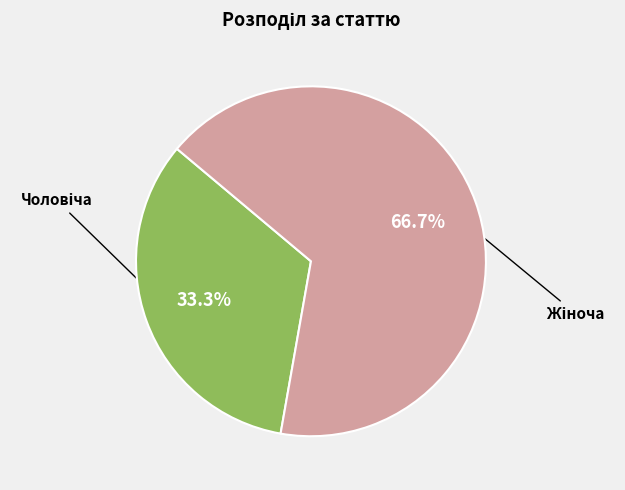

Is there a majority slice in this chart?

Yes